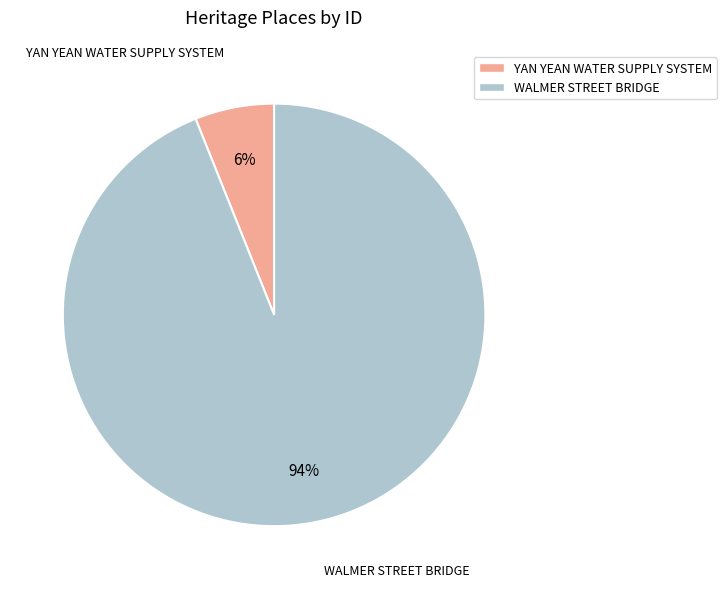

Combined, do YAN YEAN WATER SUPPLY SYSTEM and WALMER STREET BRIDGE account for over 50%?

Yes